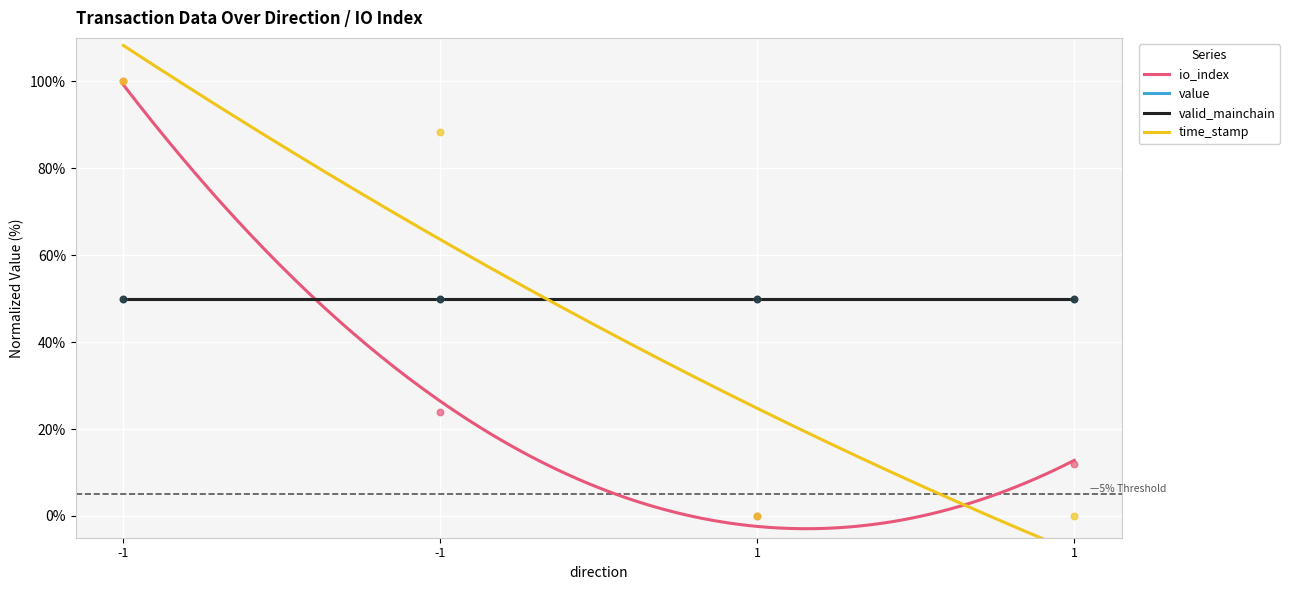

Which series reaches the maximum Y coordinate?

io_index